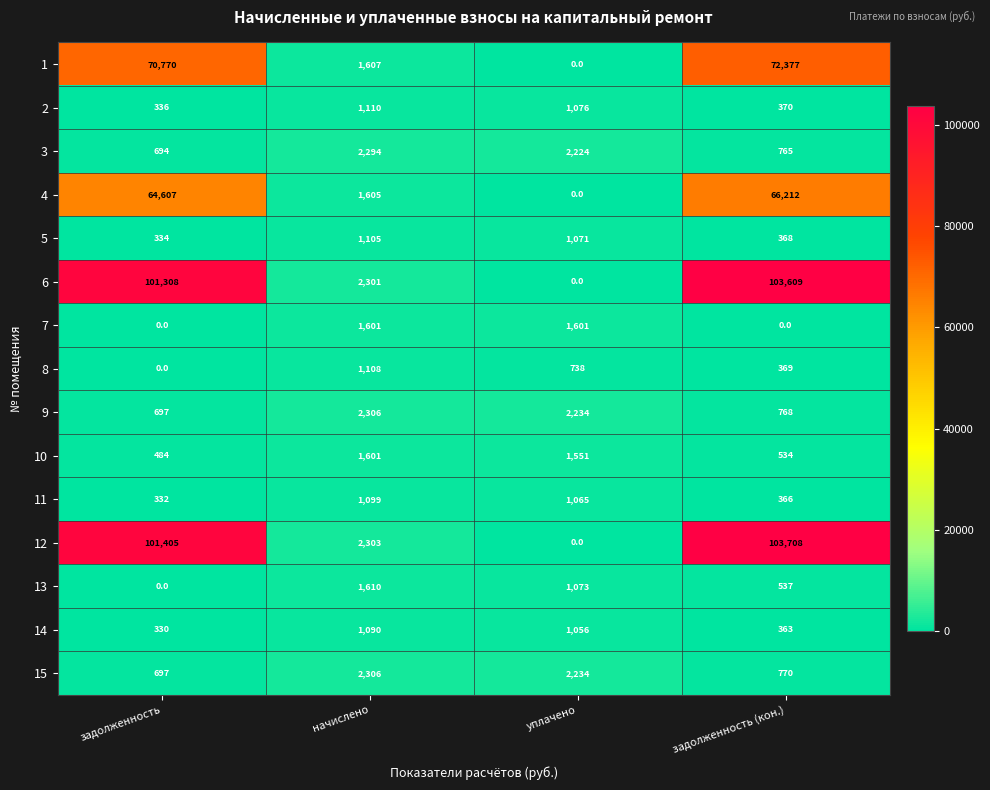

Which series has the widest spread of values?

12